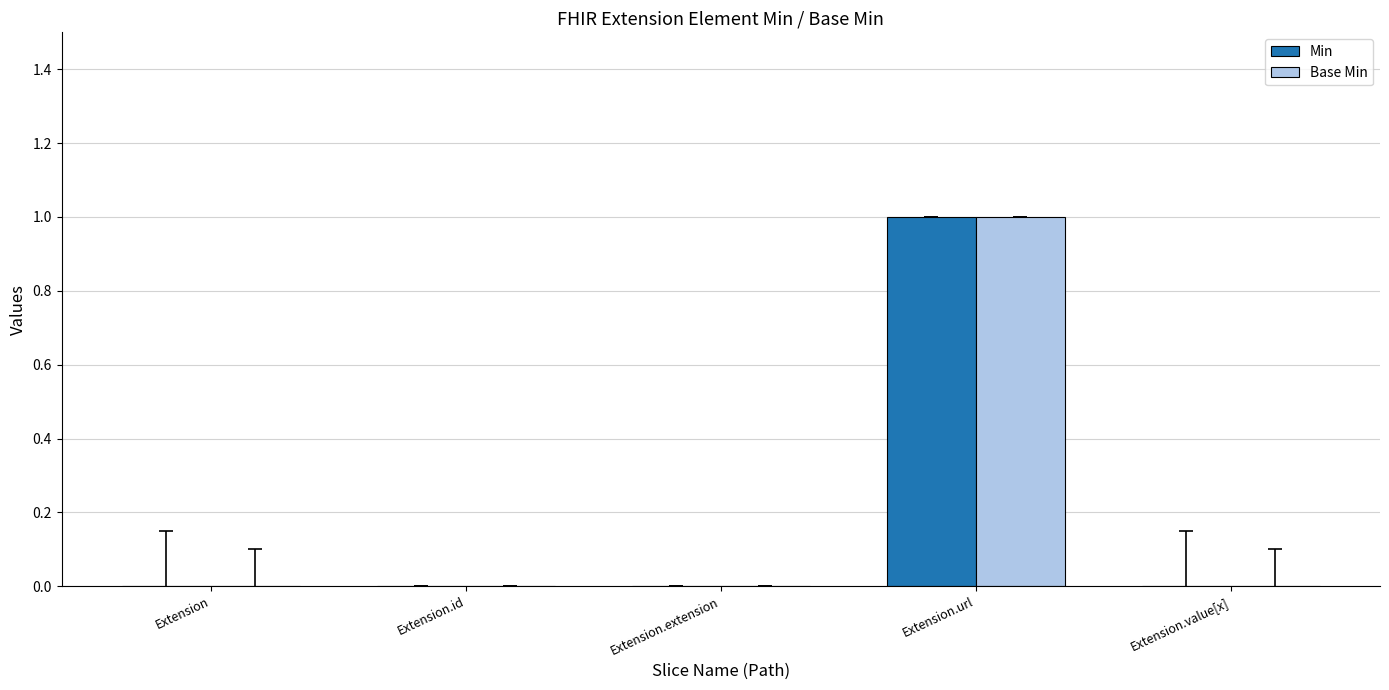

The Min series shows 0 at Extension.extension. True or false?

True